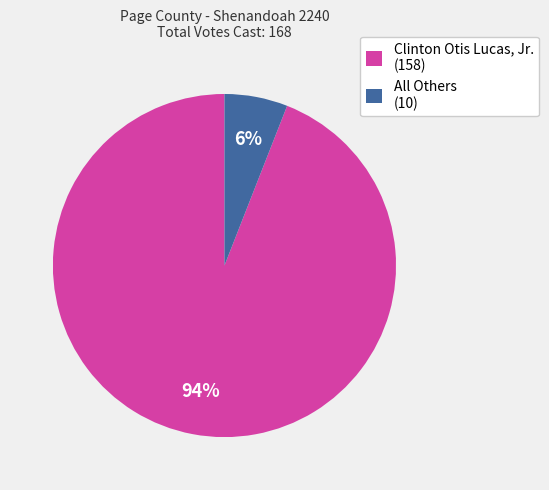

Combined, do Clinton Otis Lucas, Jr. (158) and All Others (10) account for over 50%?

Yes